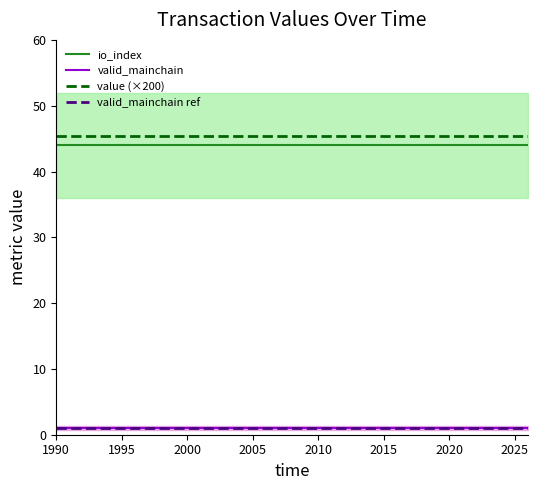

Is the value of valid_mainchain at 15 greater than the value of valid_mainchain ref at 17?

No